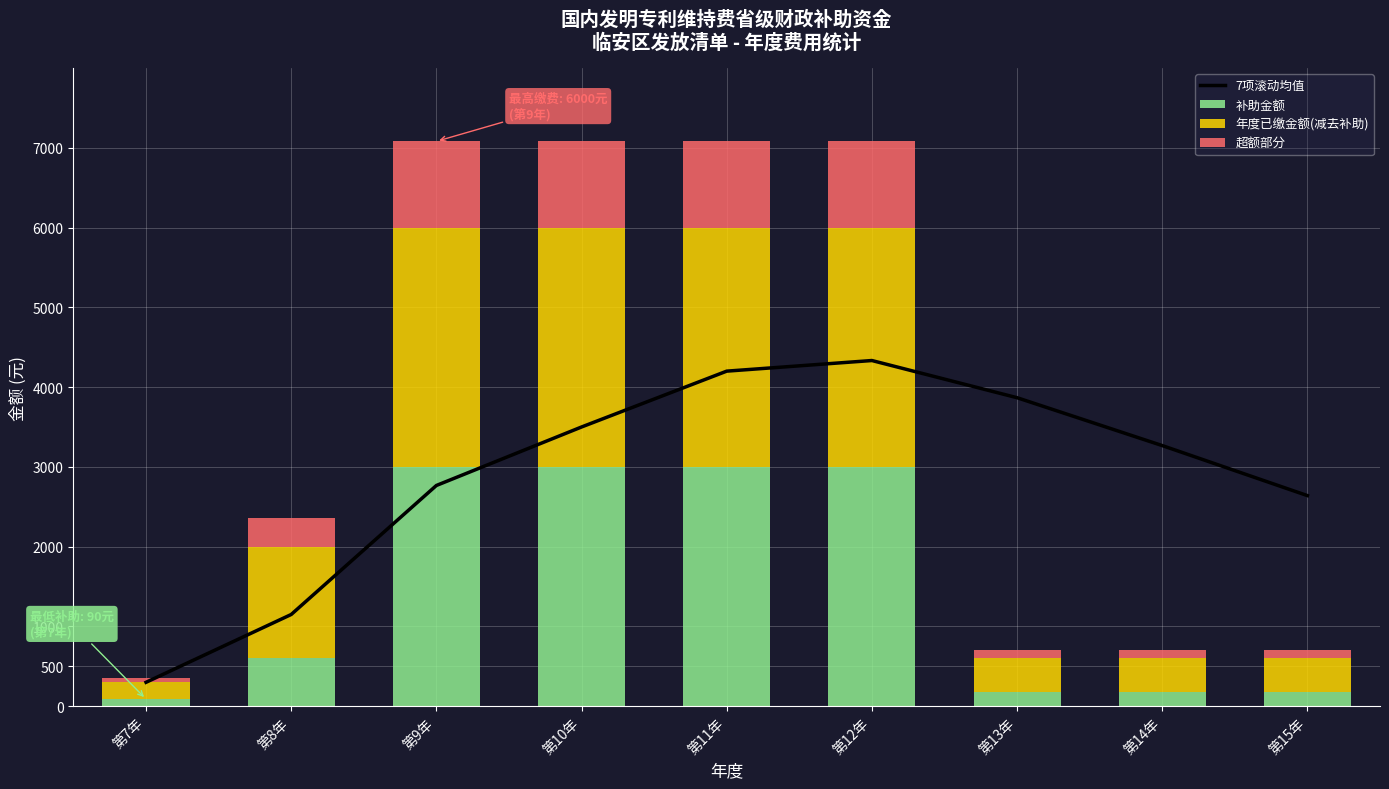

What is the total value across all series at 第12年?

11413